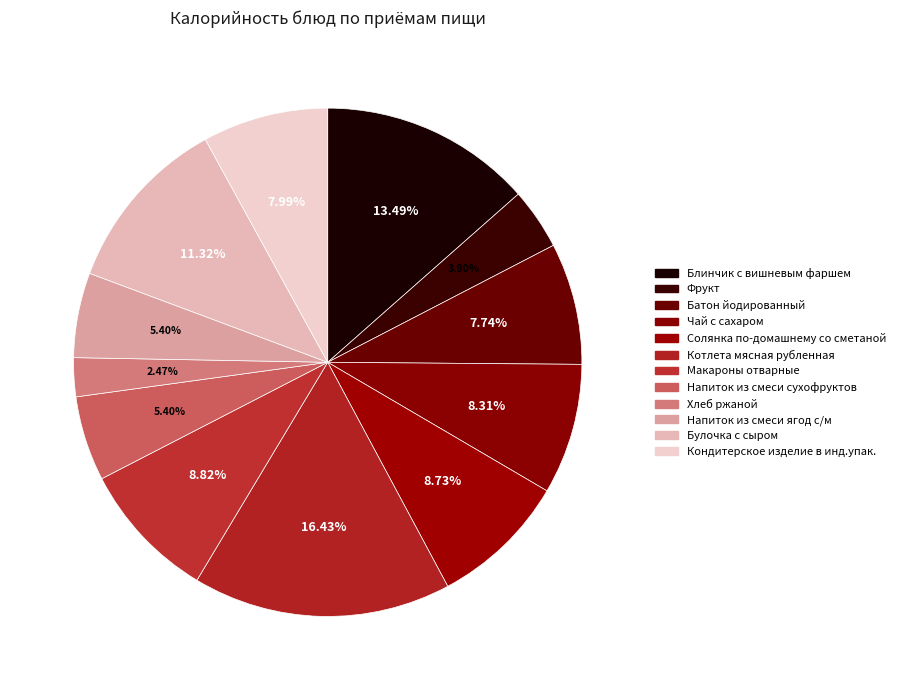

To the nearest percent, what portion does Напиток из смеси сухофруктов represent?

5%